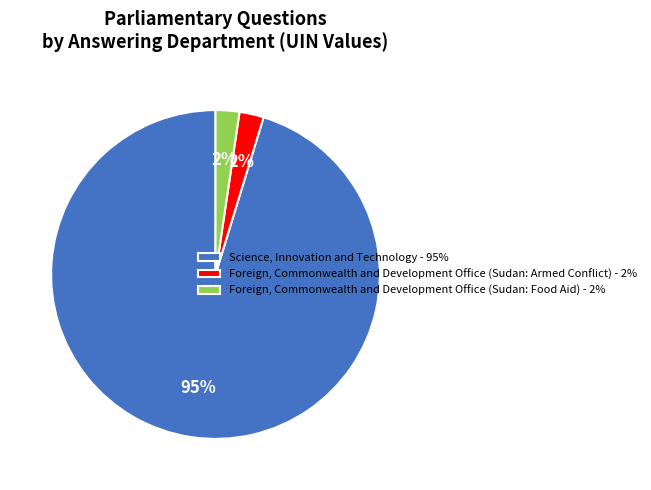

Is the sum of Foreign, Commonwealth and Development Office (Sudan: Armed Conflict) - 2% and Science, Innovation and Technology - 95% greater than half?

Yes